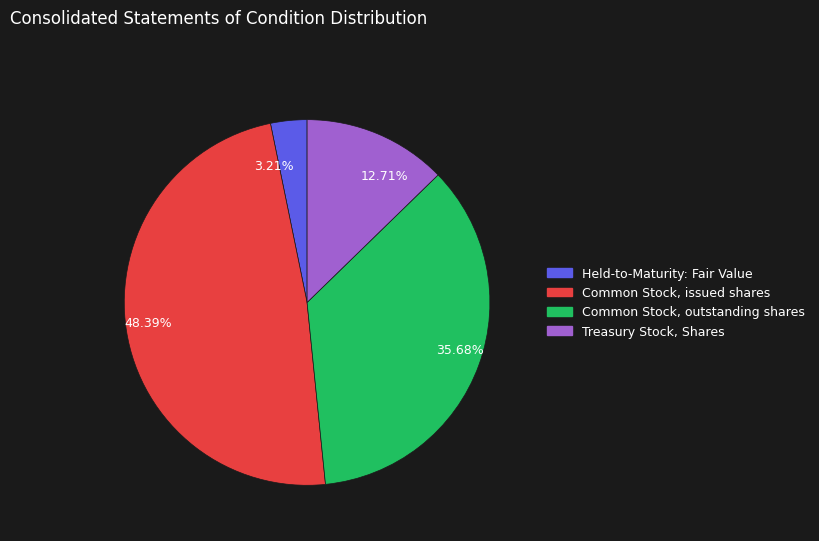

Count the number of slices in the pie.

4